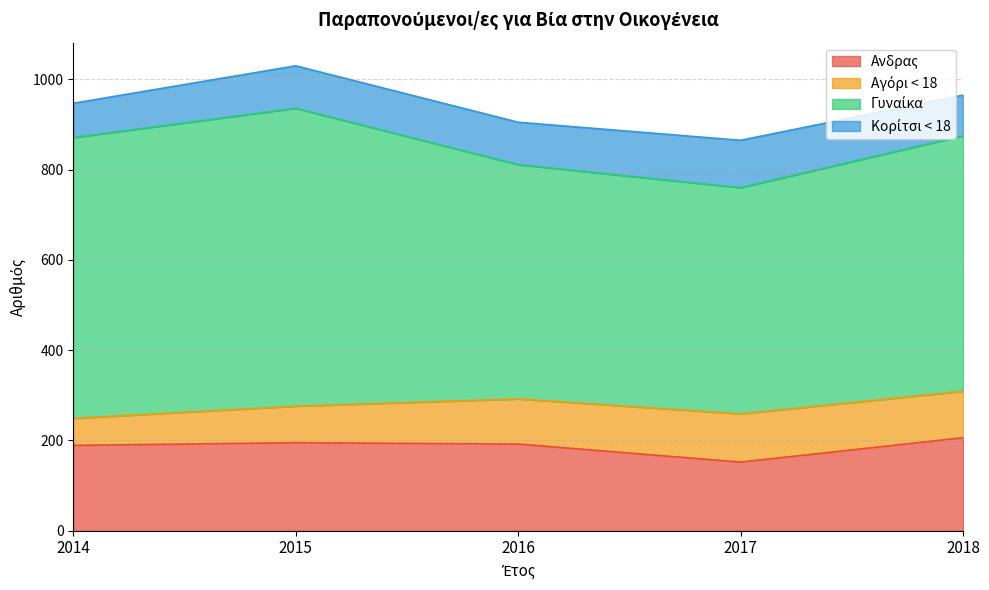

How many lines are shown in the chart?

4